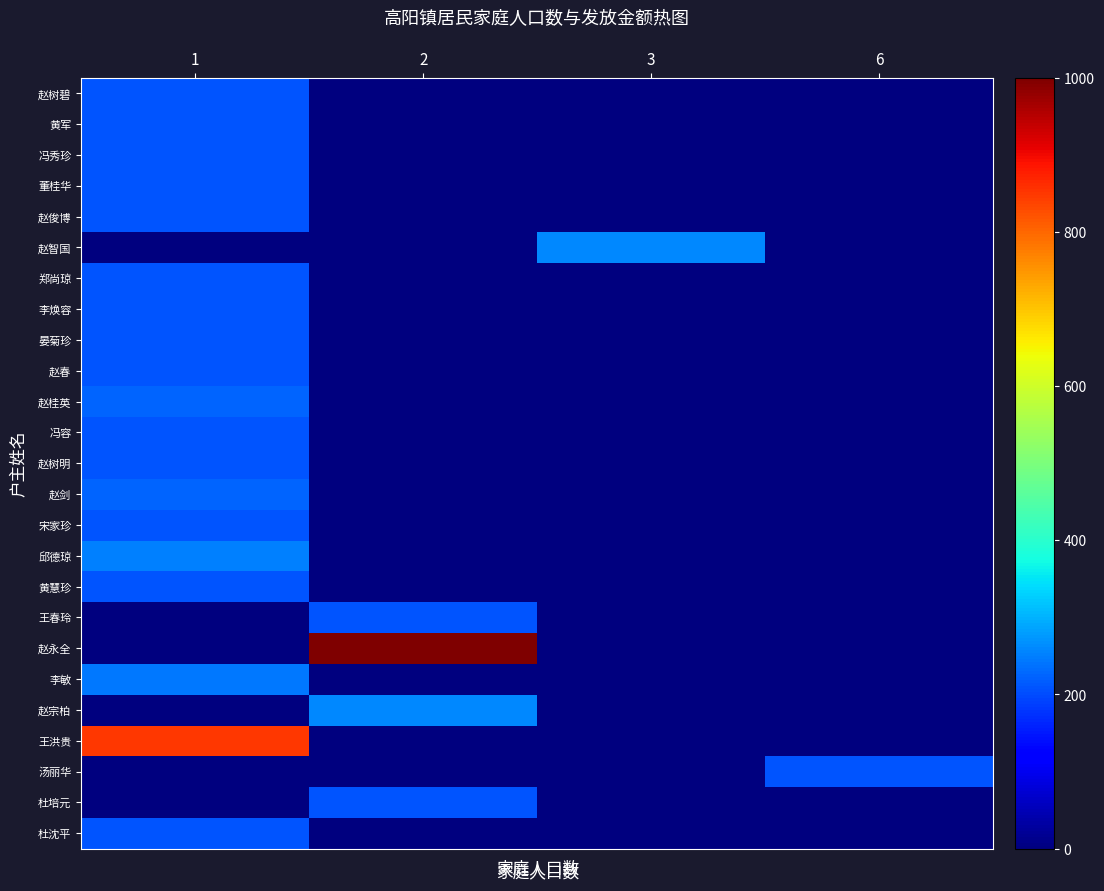

At how many categories does at least one series exceed 445?

2